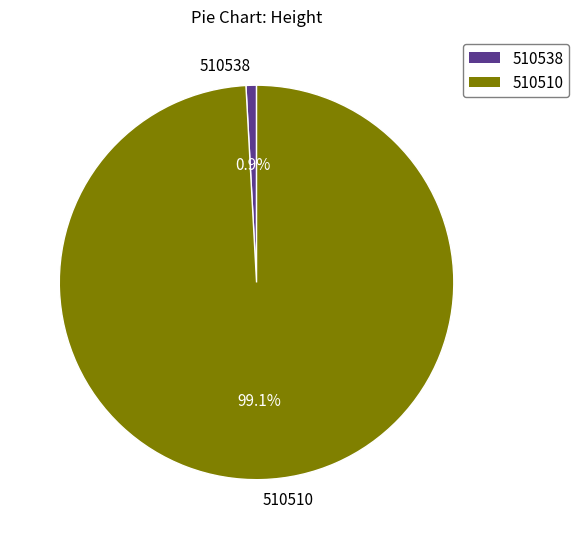

Which has a higher value, 510538 or 510510?

510510